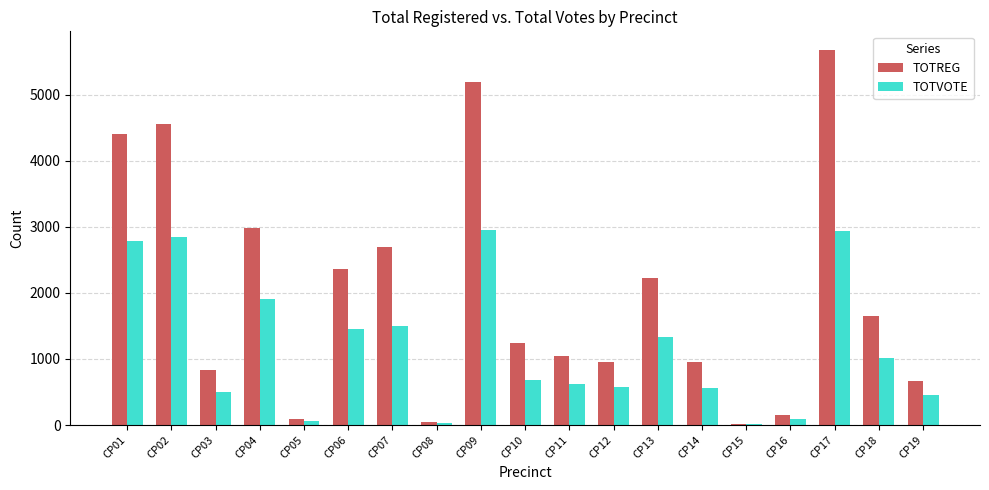

What is the greatest value displayed?

5679